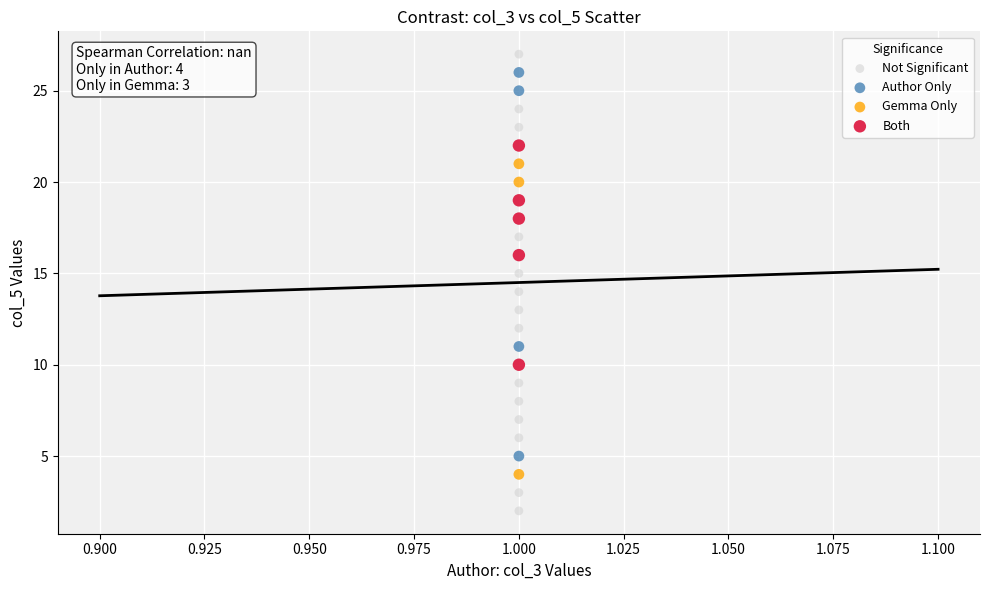

Which series reaches the minimum Y coordinate?

Not Significant